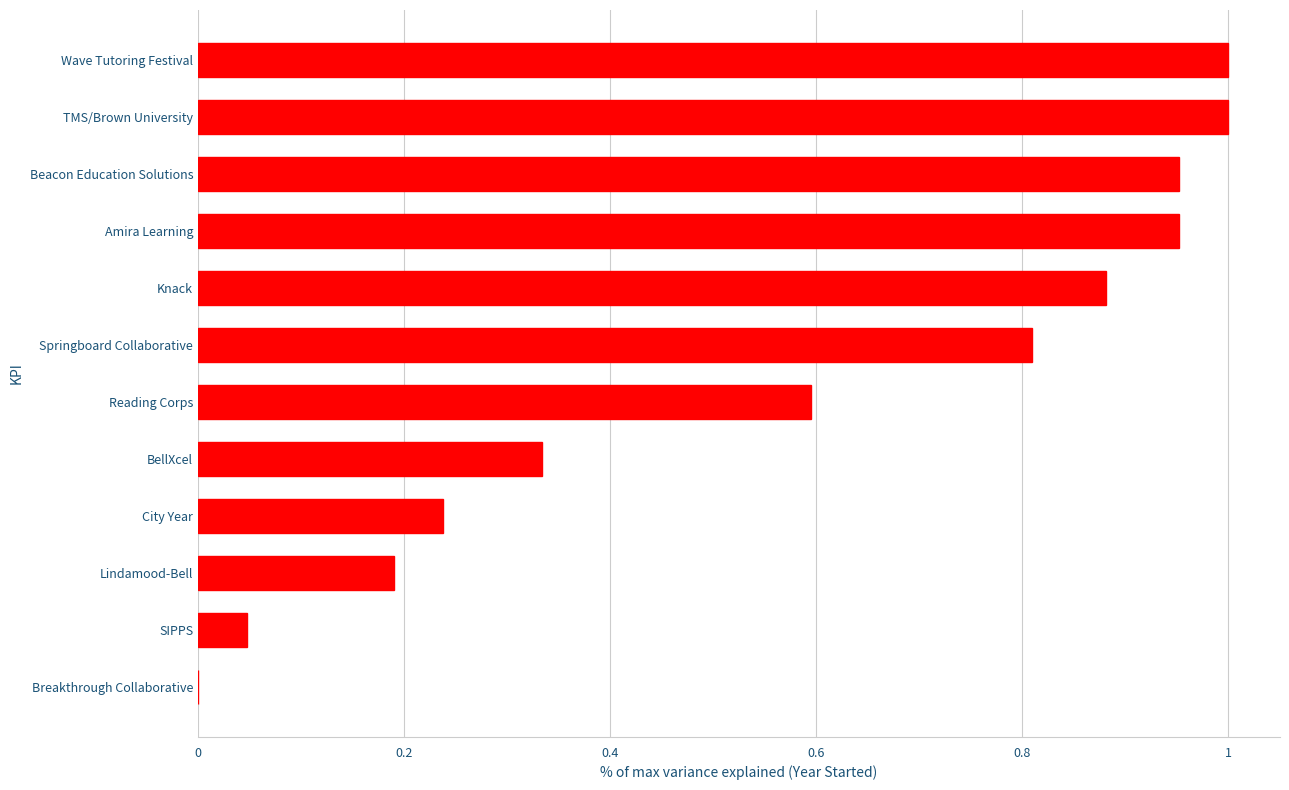

What is the average value?

0.6